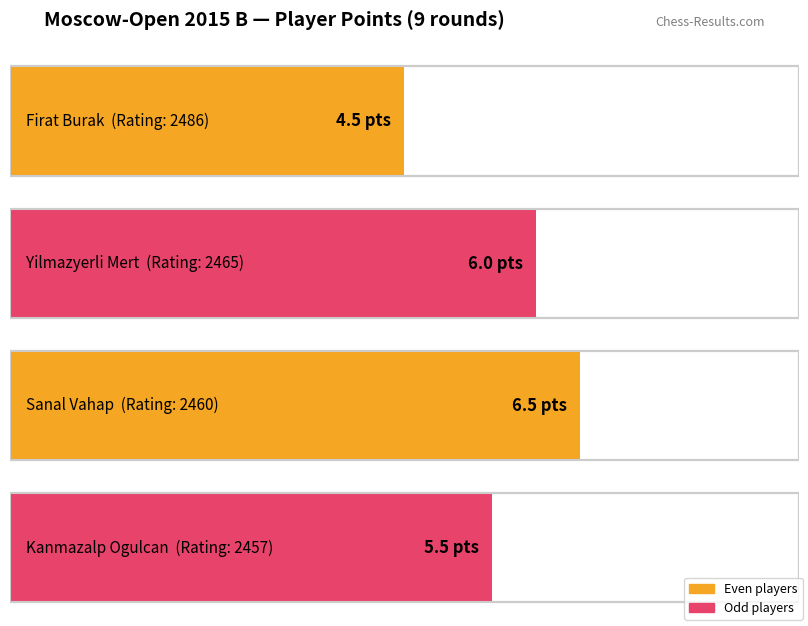

What is the label of the 3rd bar from the left?

Sanal Vahap